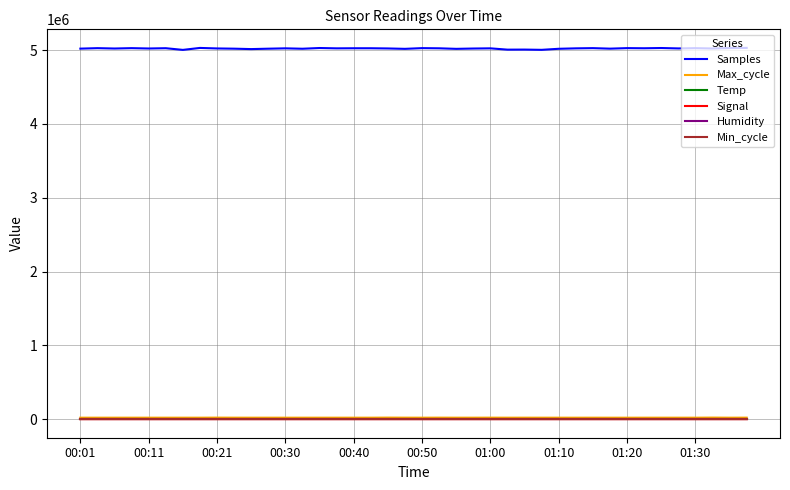

What is the lowest value of the Signal series?

-79.0